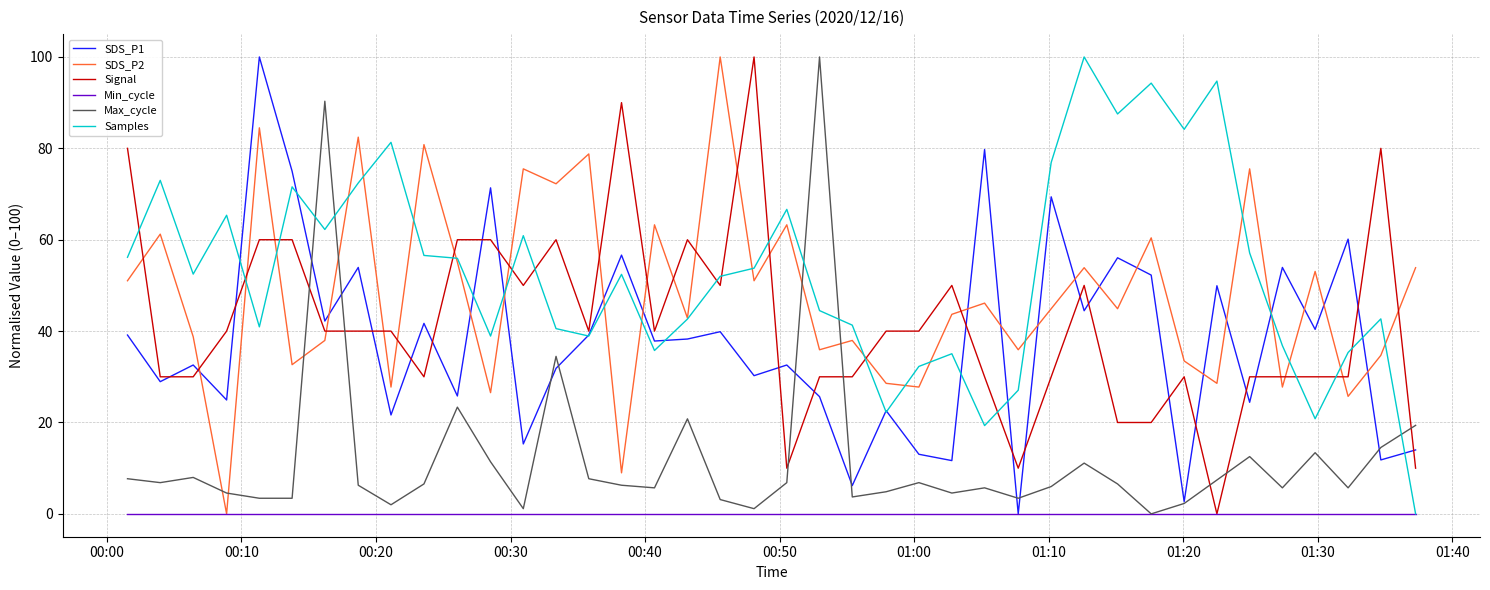

Which series has the largest total across all categories?

Samples